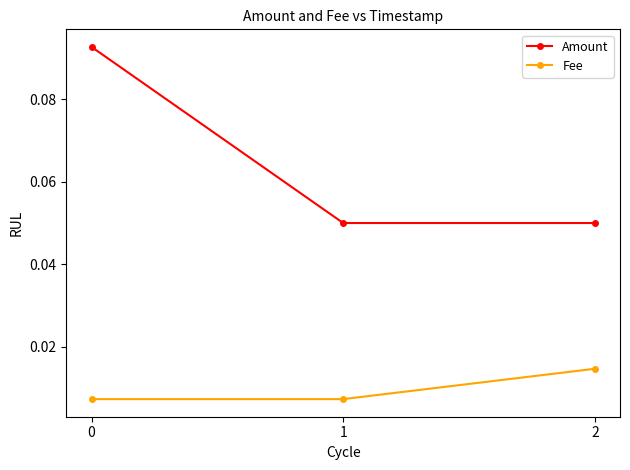

Which series has the largest range (max minus min)?

Amount